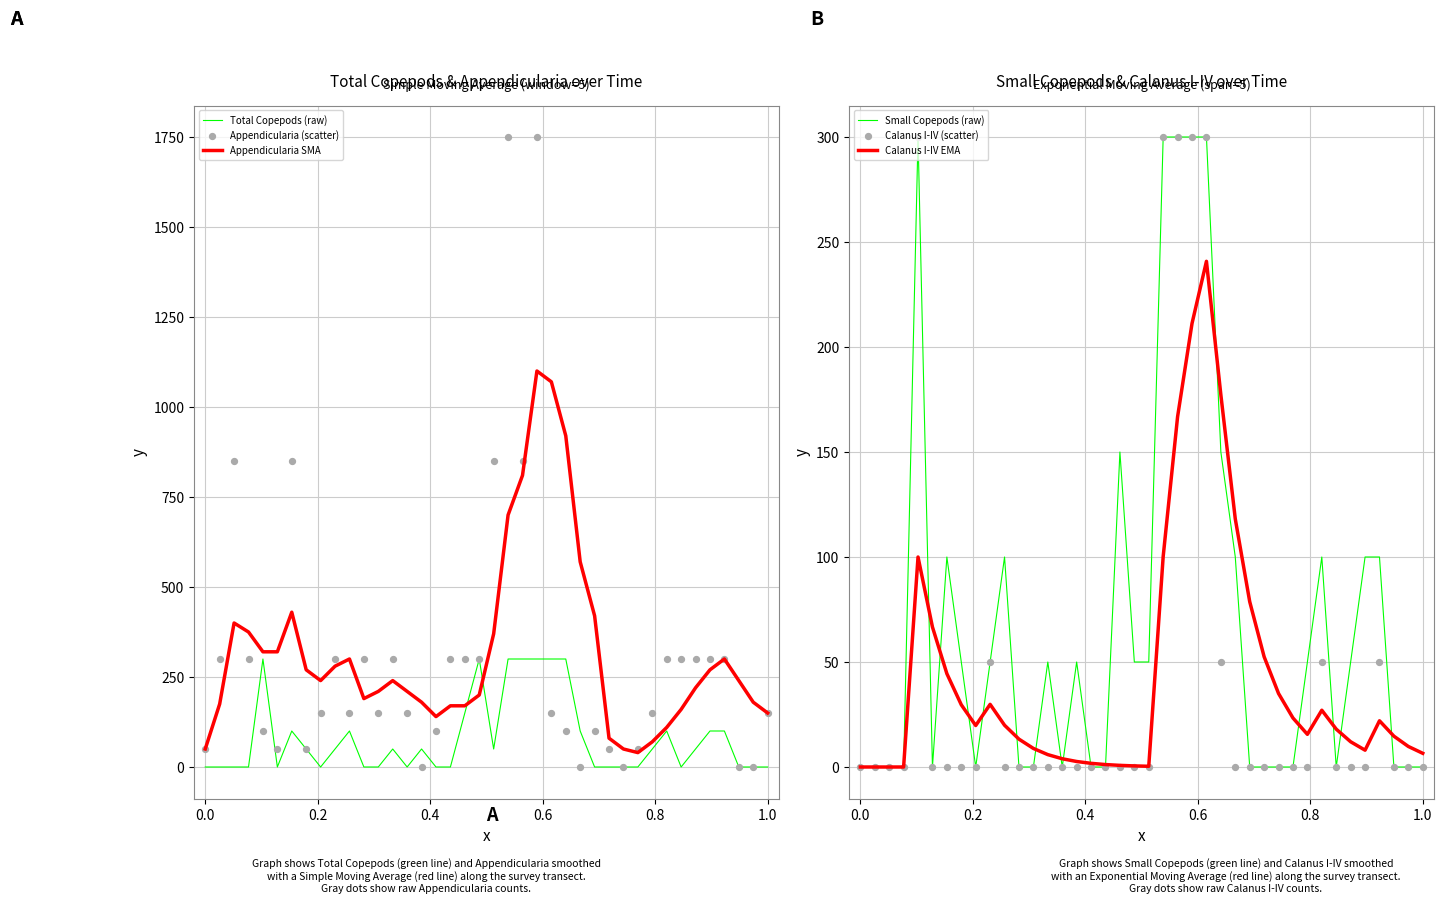

What is the highest value of the Total Copepods (raw) series?

300.0